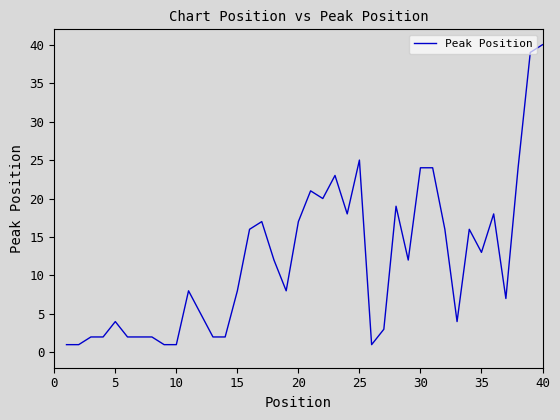

What is the difference between the maximum and minimum values?

39